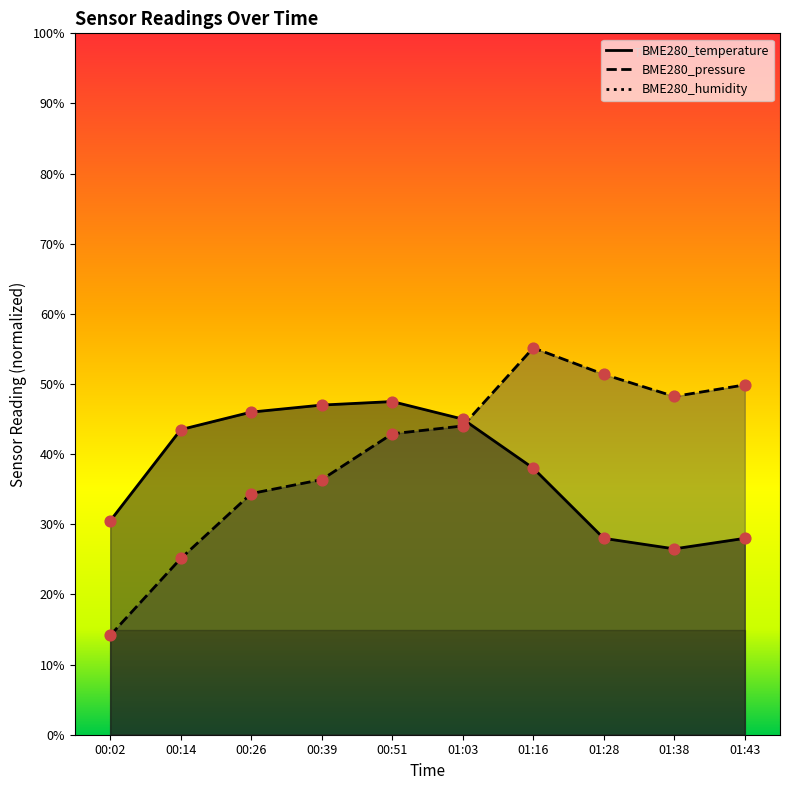

Is the value of BME280_pressure at 01:43 greater than the value of BME280_temperature at 01:16?

Yes